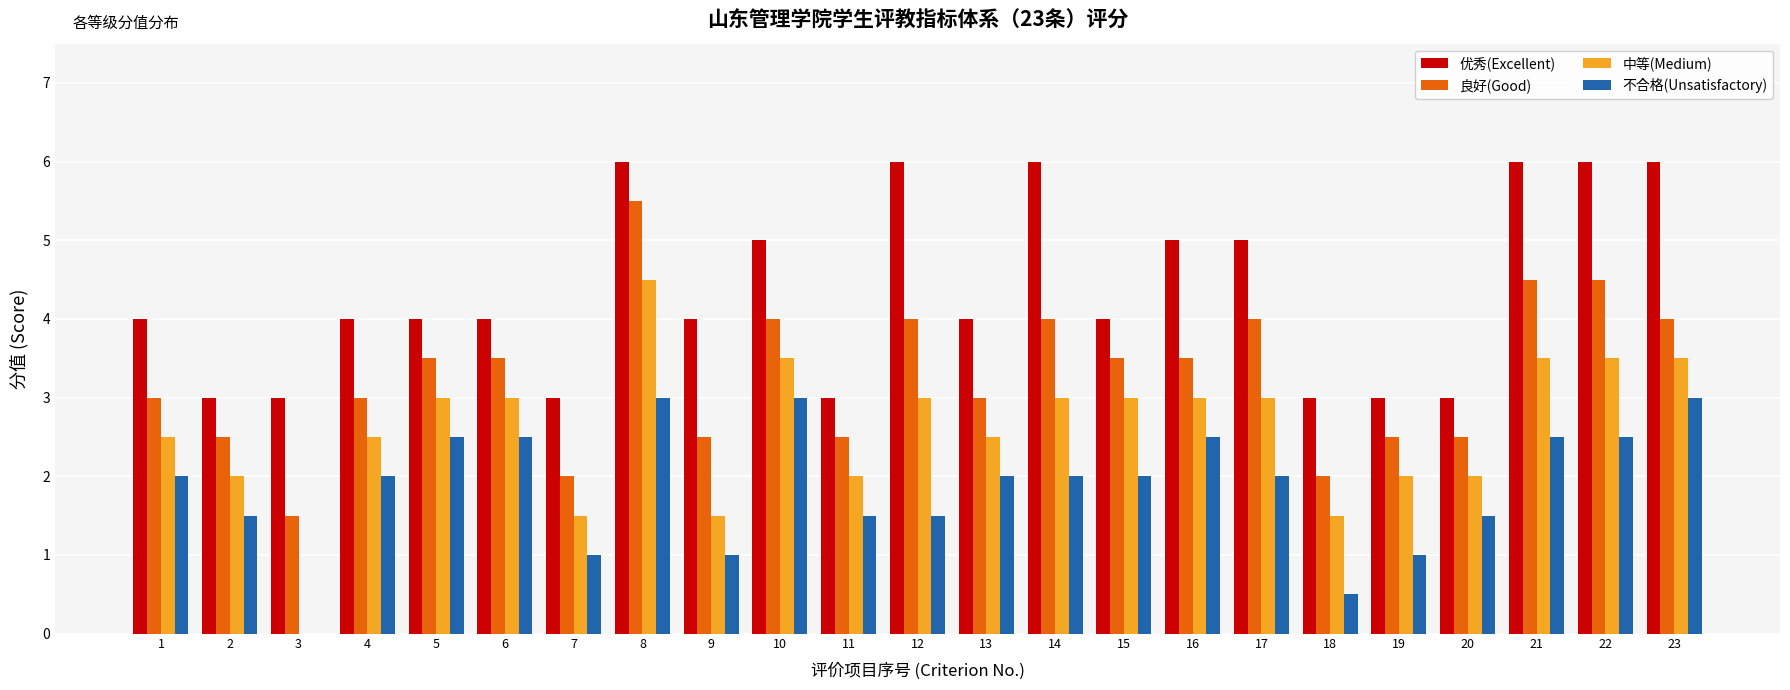

Reading right to left, list all the values displayed in this chart.

优秀(Excellent): 6.0	6.0	6.0	3.0	3.0	3.0	5.0	5.0	4.0	6.0	4.0	6.0	3.0	5.0	4.0	6.0	3.0	4.0	4.0	4.0	3.0	3.0	4.0
良好(Good): 4.0	4.5	4.5	2.5	2.5	2.0	4.0	3.5	3.5	4.0	3.0	4.0	2.5	4.0	2.5	5.5	2.0	3.5	3.5	3.0	1.5	2.5	3.0
中等(Medium): 3.5	3.5	3.5	2.0	2.0	1.5	3.0	3.0	3.0	3.0	2.5	3.0	2.0	3.5	1.5	4.5	1.5	3.0	3.0	2.5	0.0	2.0	2.5
不合格(Unsatisfactory): 3.0	2.5	2.5	1.5	1.0	0.5	2.0	2.5	2.0	2.0	2.0	1.5	1.5	3.0	1.0	3.0	1.0	2.5	2.5	2.0	0.0	1.5	2.0